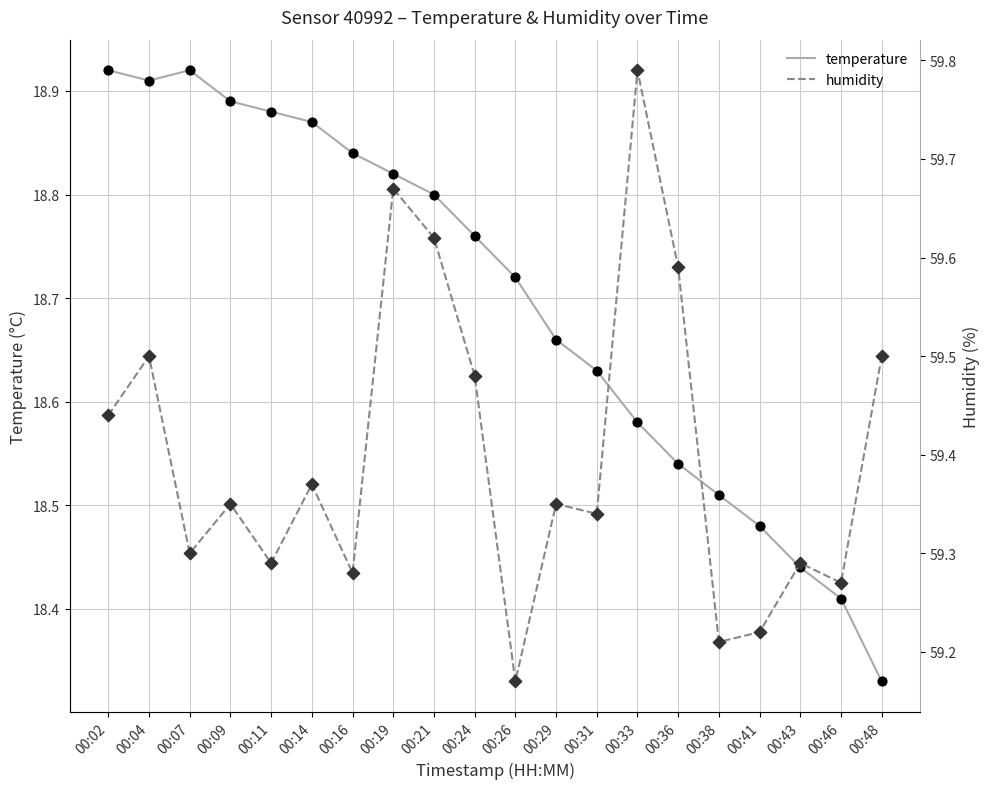

Which series has the largest total across all categories?

humidity